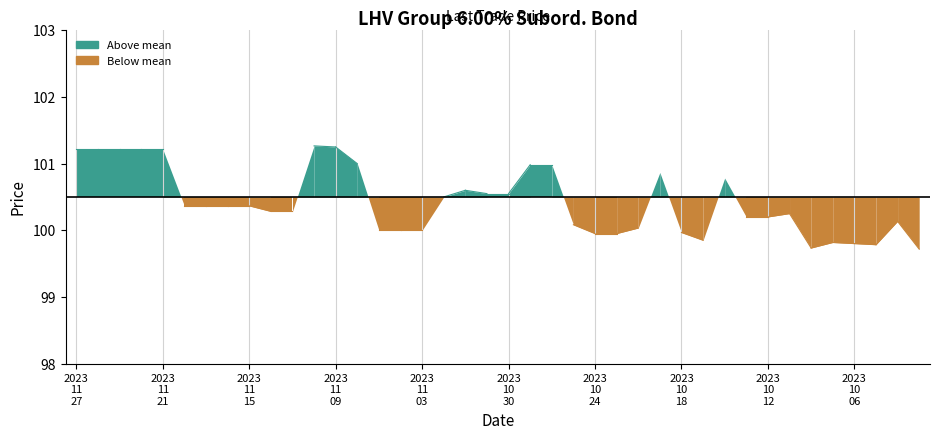

How many lines are shown in the chart?

1